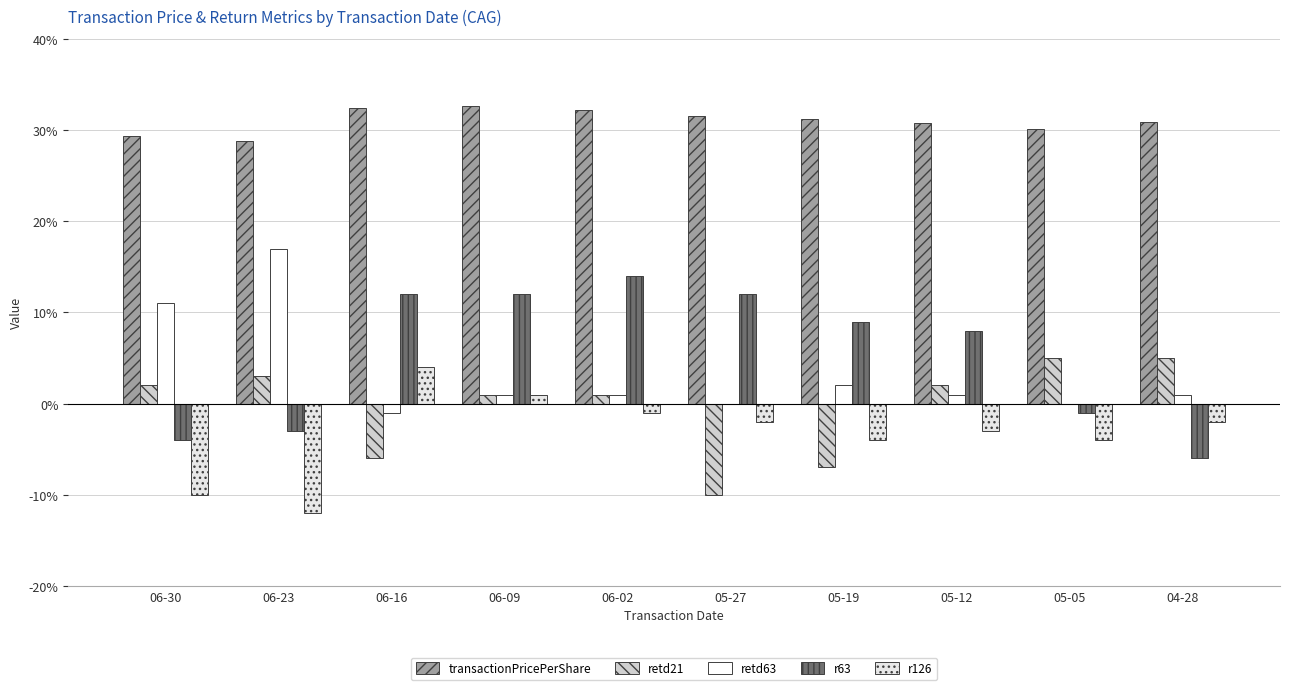

Count the number of categories in the chart.

10